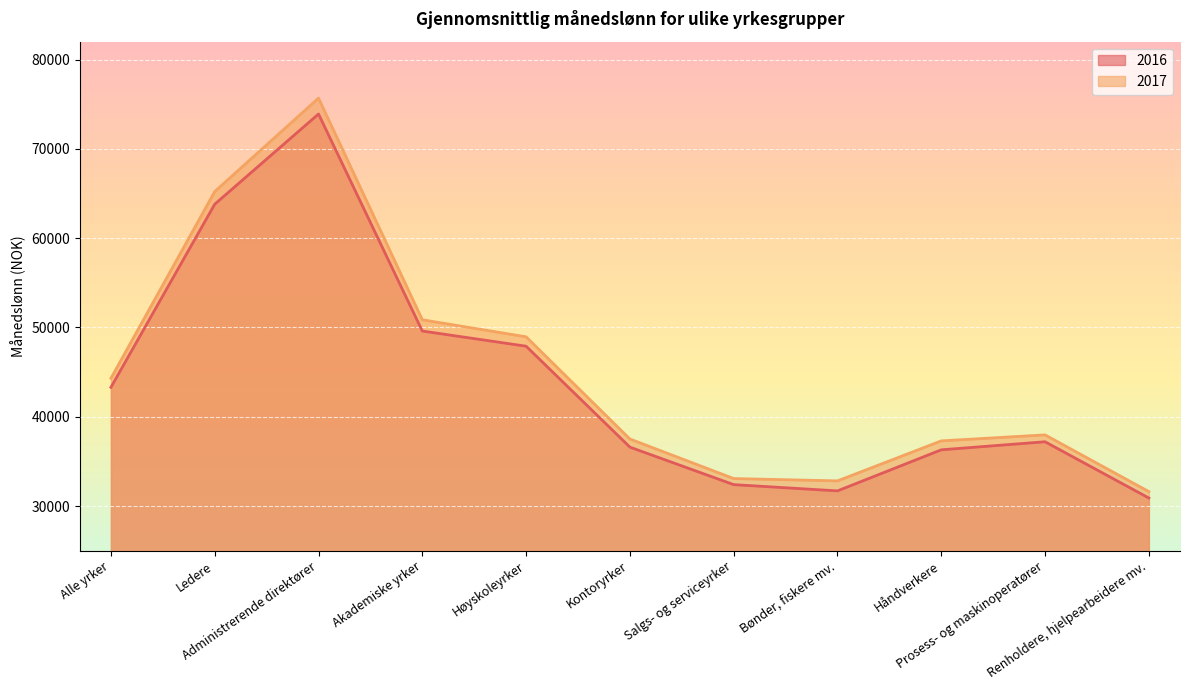

What is the sum of all 2016 values?

483600